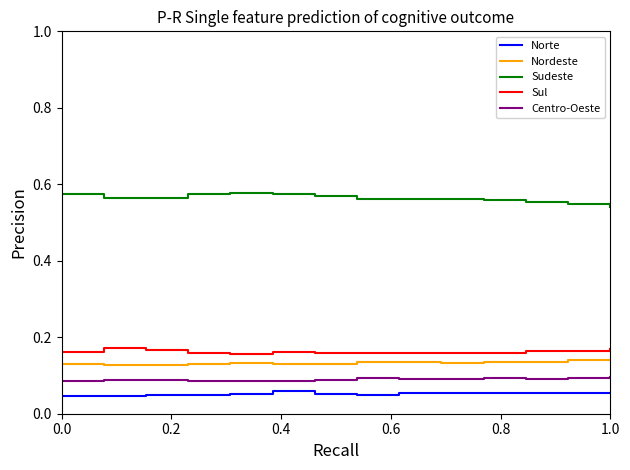

Which series has the largest total across all categories?

Sudeste